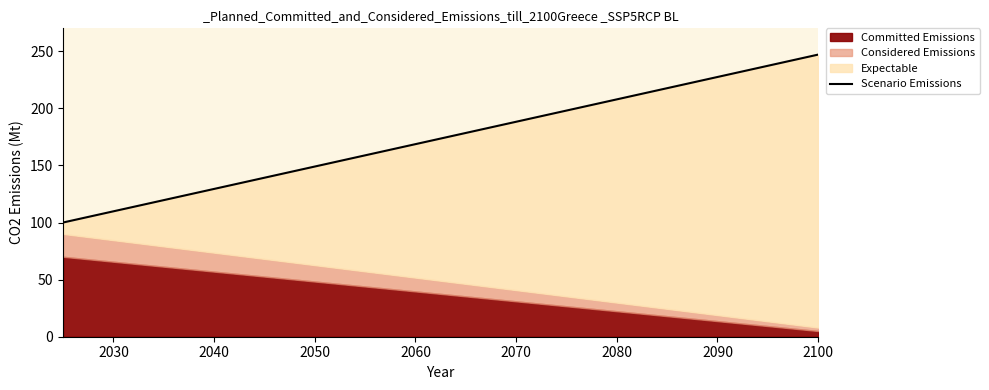

Is it true that the value at 11 is 77.5?

False